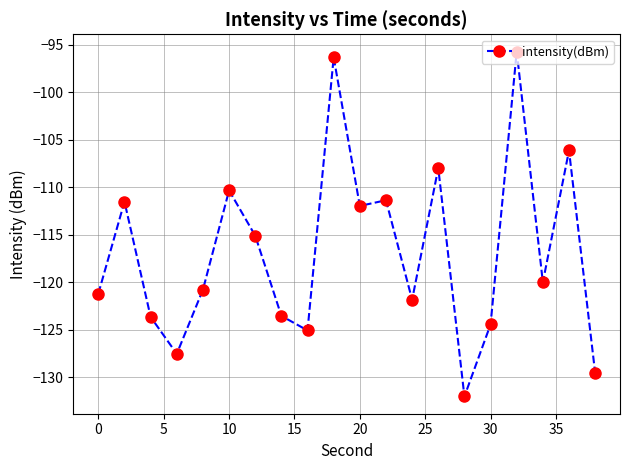

What is the difference between the second highest and minimum values?

35.7